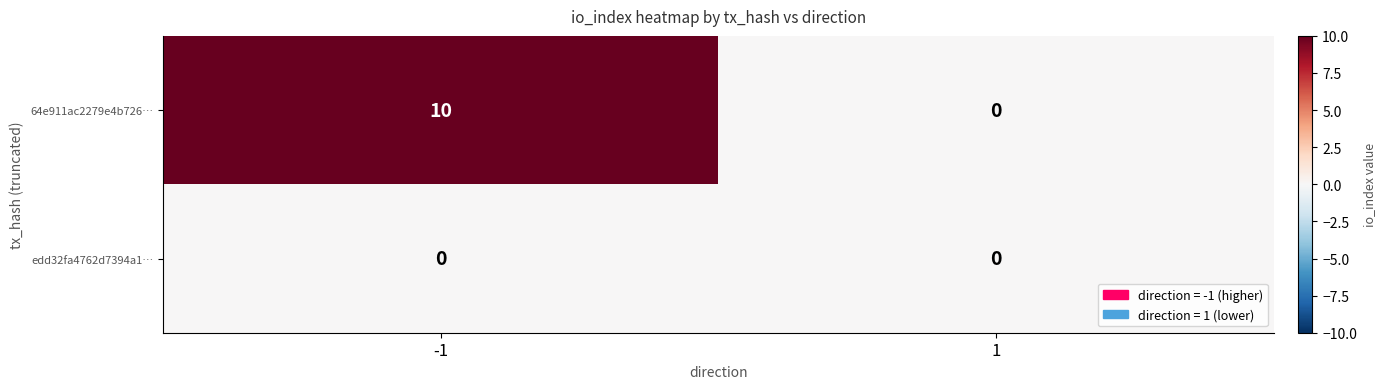

Which series has the widest spread of values?

64e911ac2279e4b726…